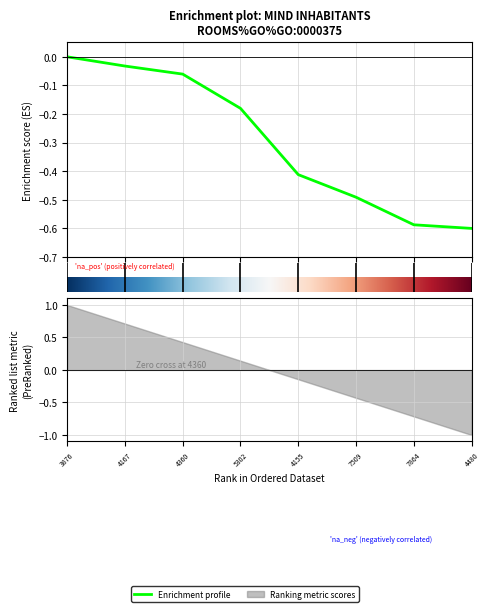

Is it true that the value at 6 is -0.6?

True